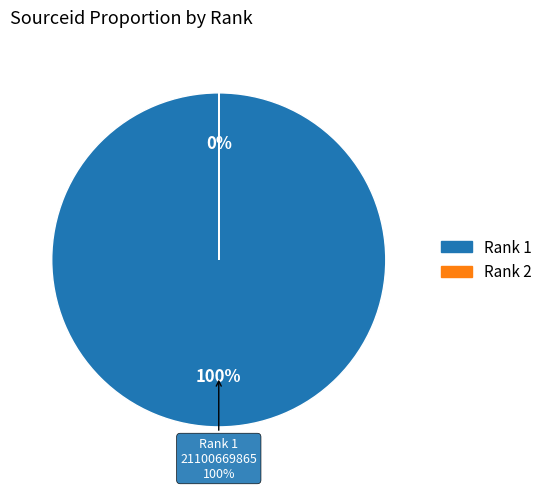

Does any single category account for the majority?

Yes